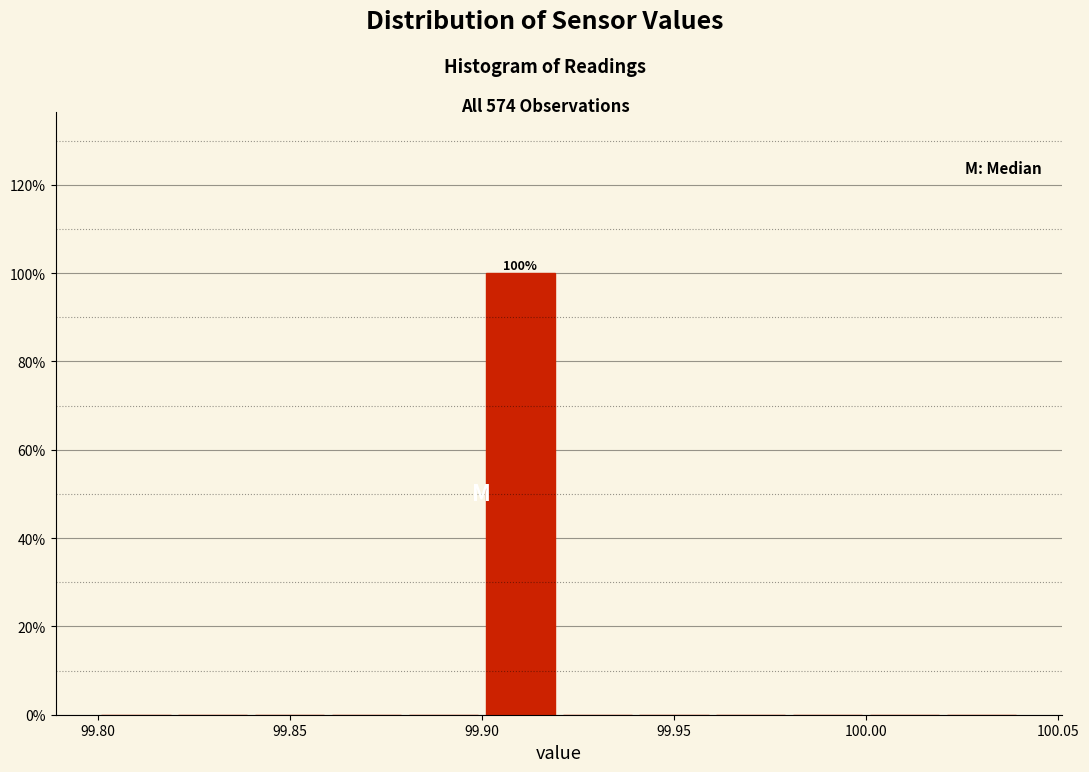

Which range on the x-axis has the tallest bar?

99.90 to 99.92